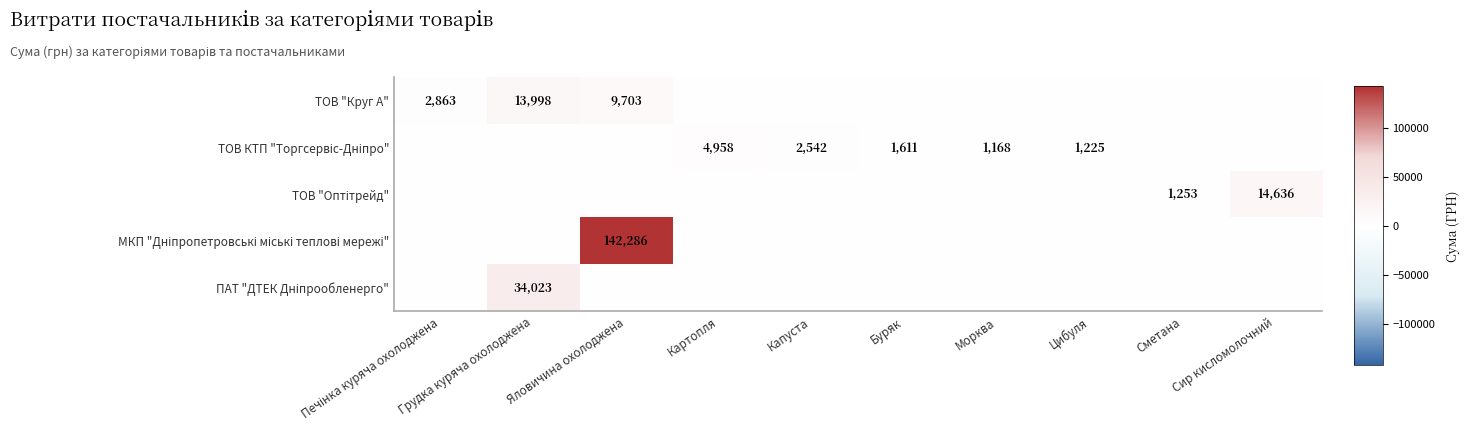

Between Капуста and Яловичина охолоджена, which is larger?

Яловичина охолоджена